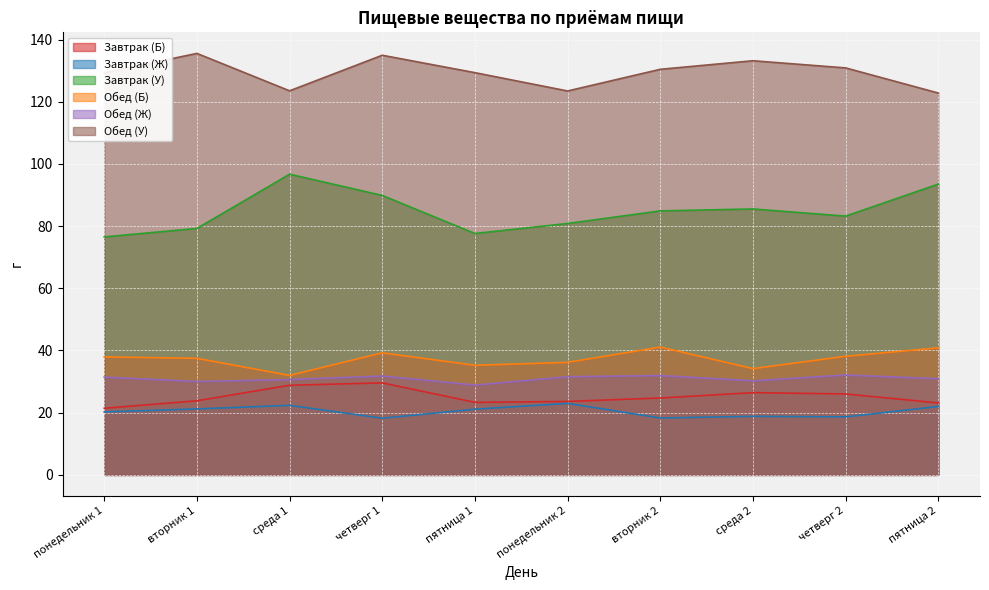

List the labels in order of Обед (У) value, smallest first.

пятница 2, понедельник 2, среда 1, понедельник 1, пятница 1, вторник 2, четверг 2, среда 2, четверг 1, вторник 1